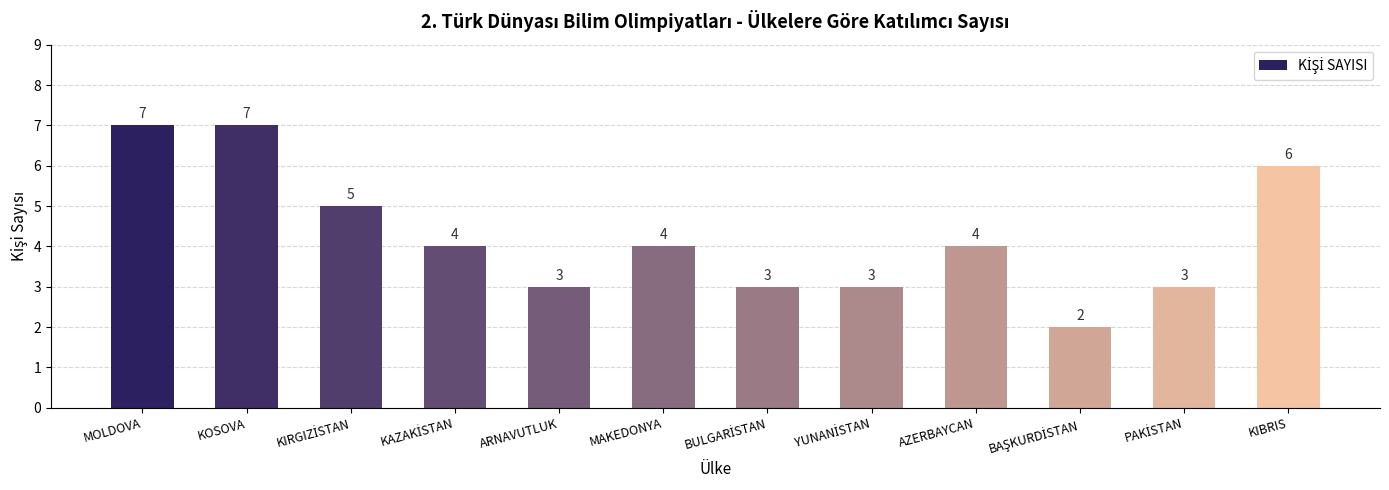

What is the label of the 4th bar from the right?

AZERBAYCAN